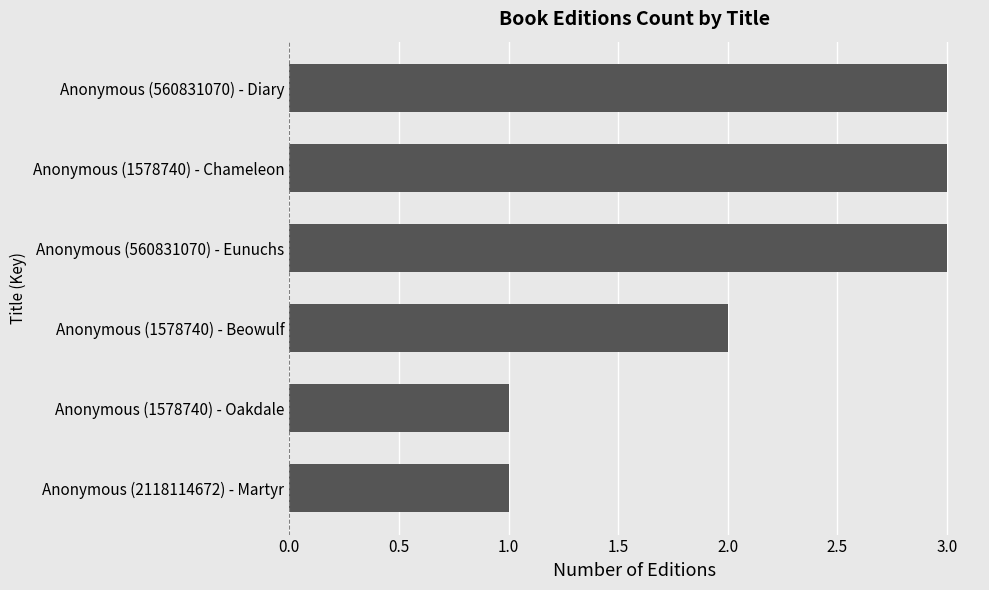

What is the difference between the second highest and second lowest values?

2